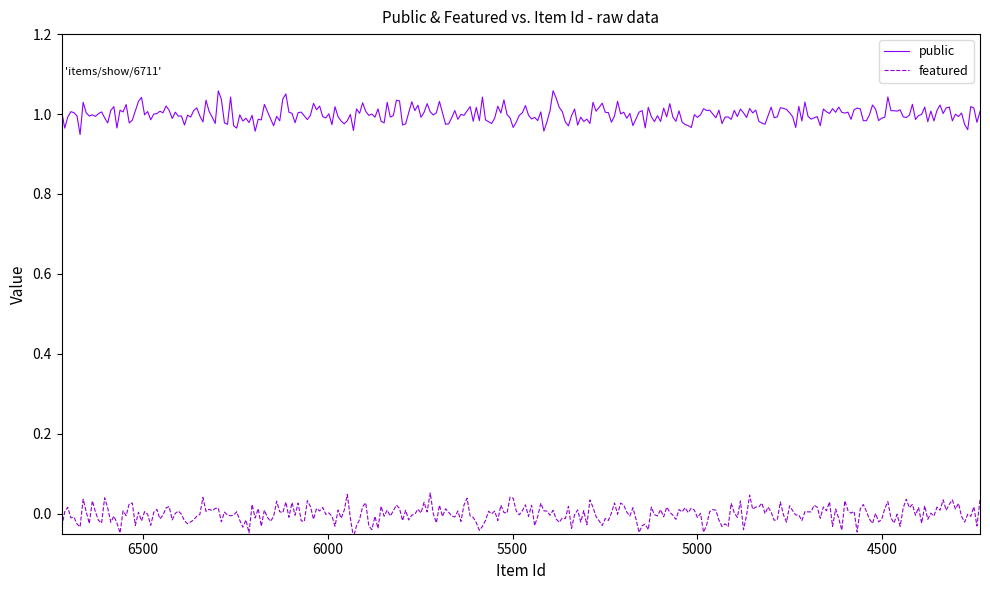

What is the greatest value displayed?

1